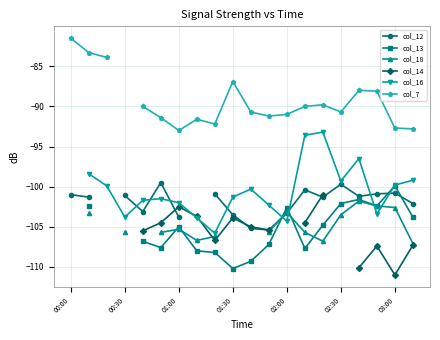

Does the chart have visible grid lines?

Yes